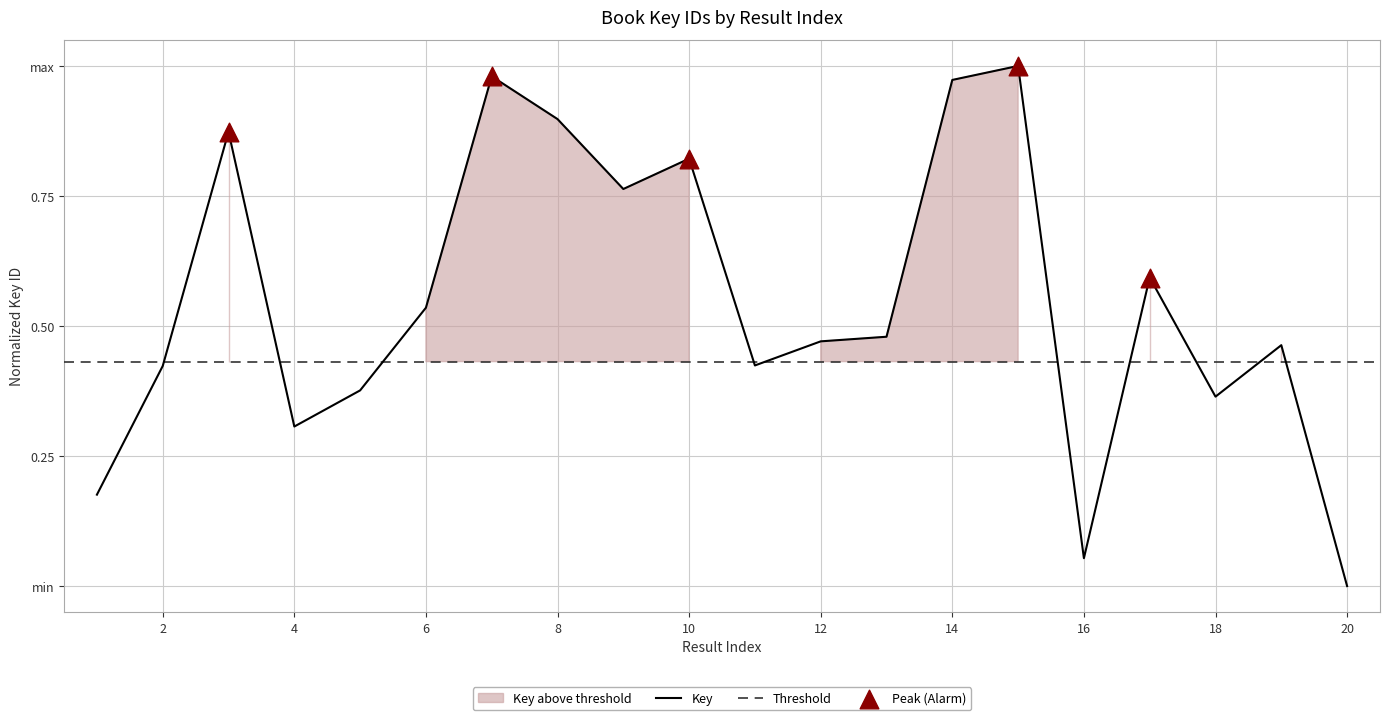

Which has a higher value, 8 or 7?

7